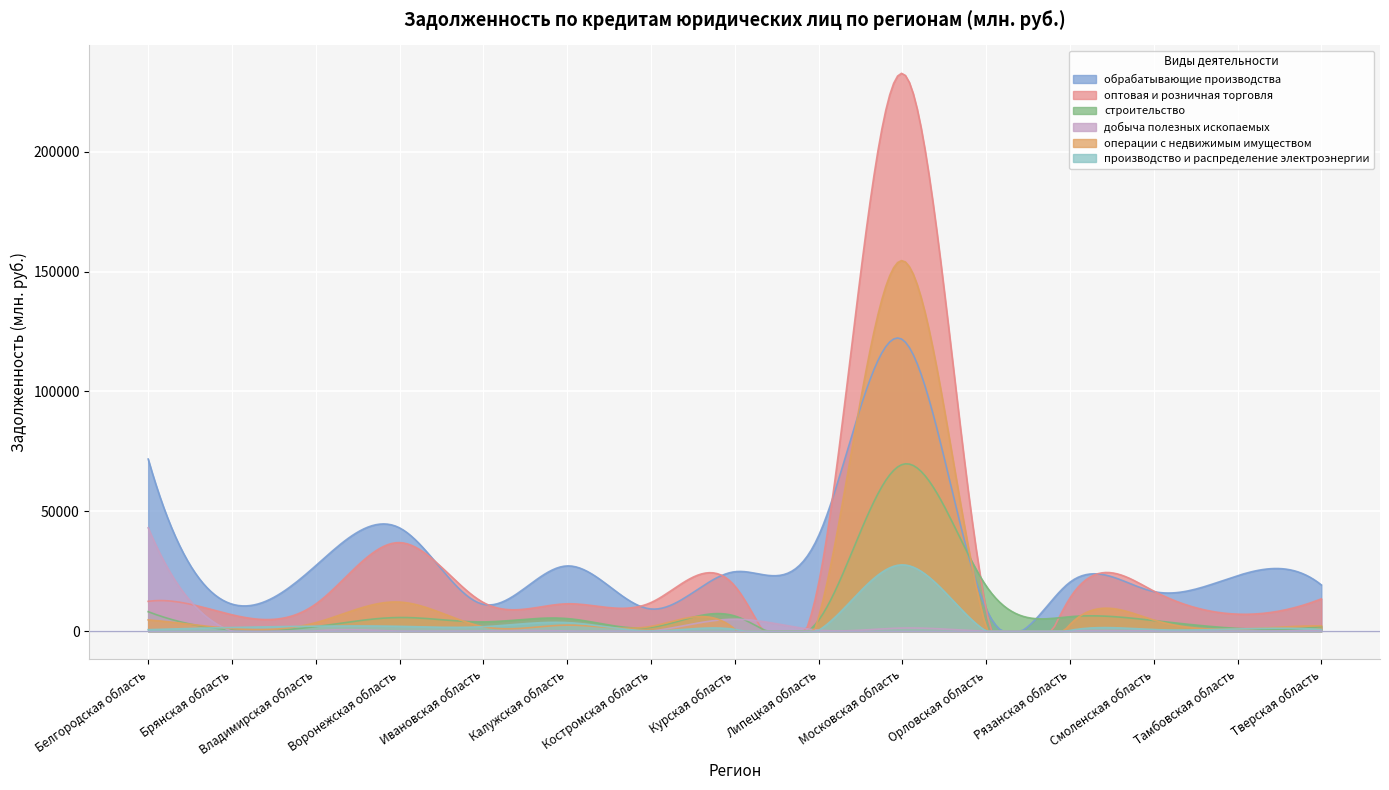

Count the number of data series in this chart.

6